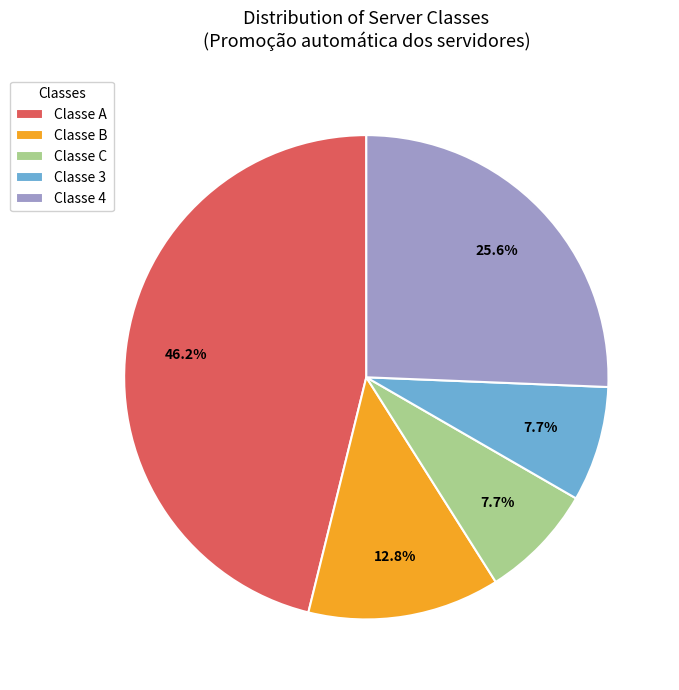

Combined, do Classe 3 and Classe A account for over 50%?

Yes